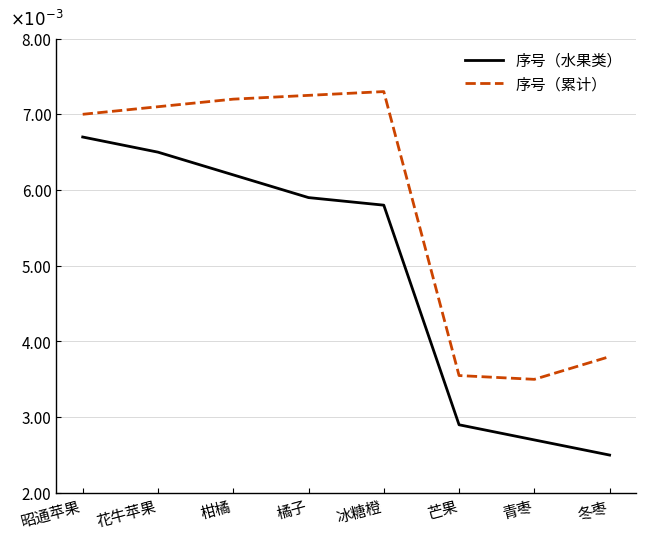

Does the chart have visible grid lines?

Yes